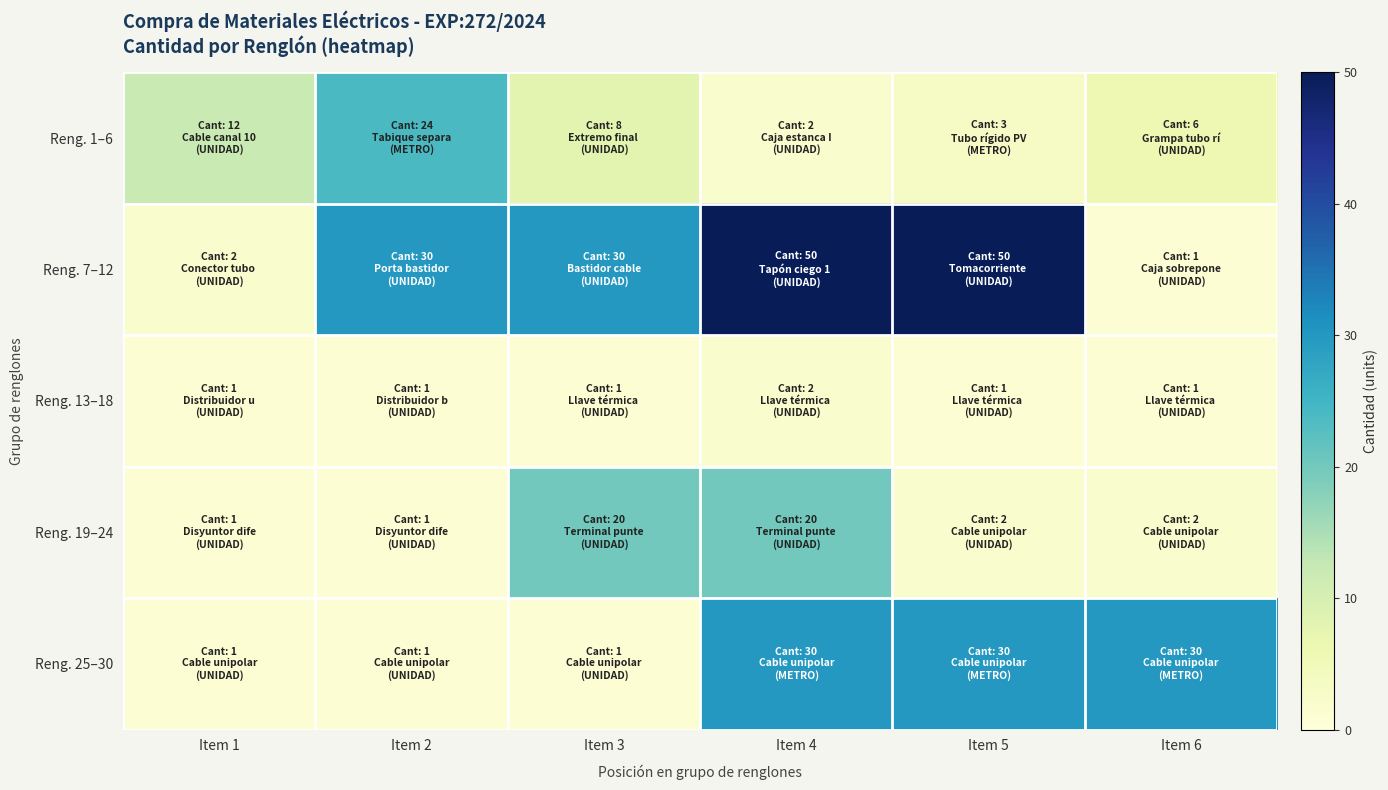

Which category has the lowest value across all series?

Item 6